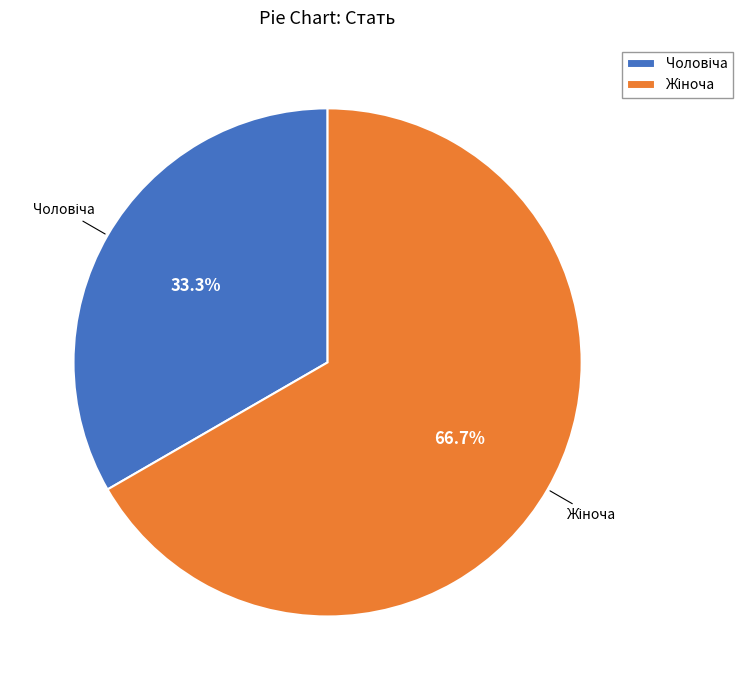

Is there a majority slice in this chart?

Yes